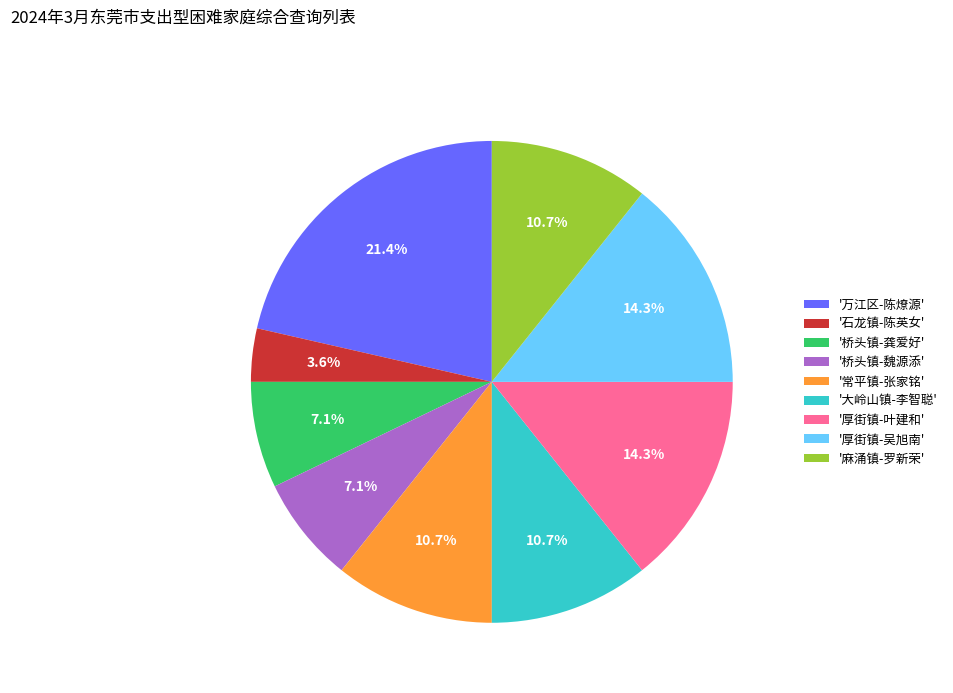

What is the smallest slice in the pie chart?

'石龙镇-陈英女'